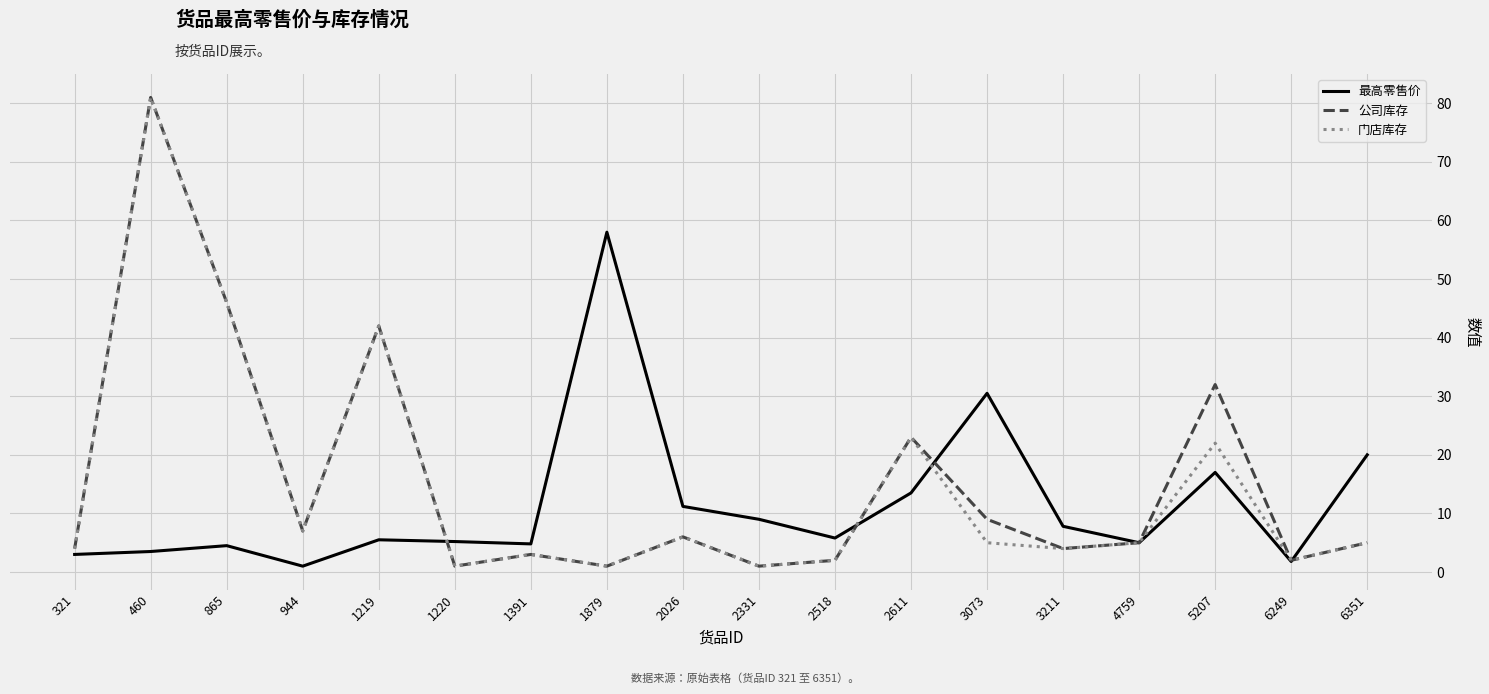

What is the minimum value for 门店库存?

1.0